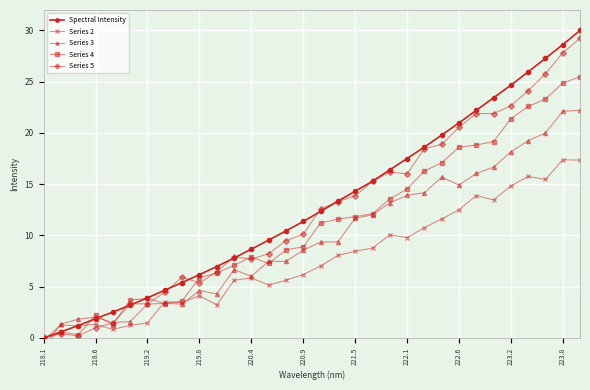

True or false: Spectral Intensity has more than 2 interior local peaks.

False